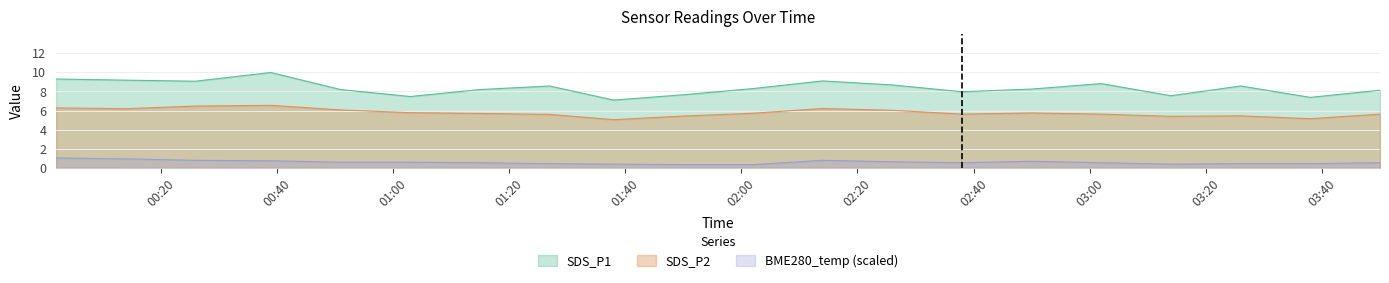

Reading left to right, extract all data points from this chart.

SDS_P1: 9.3	9.2	9.1	10.0	8.2	7.5	8.2	8.6	7.1	7.7	8.3	9.1	8.7	8.0	8.2	8.8	7.5	8.6	7.4	8.1
SDS_P2: 6.3	6.2	6.5	6.5	6.1	5.8	5.7	5.6	5.0	5.4	5.7	6.2	6.0	5.6	5.8	5.6	5.4	5.5	5.2	5.6
BME280_temperature: 1.0	0.9	0.8	0.8	0.6	0.6	0.5	0.4	0.4	0.4	0.4	0.8	0.6	0.5	0.7	0.5	0.4	0.4	0.4	0.5